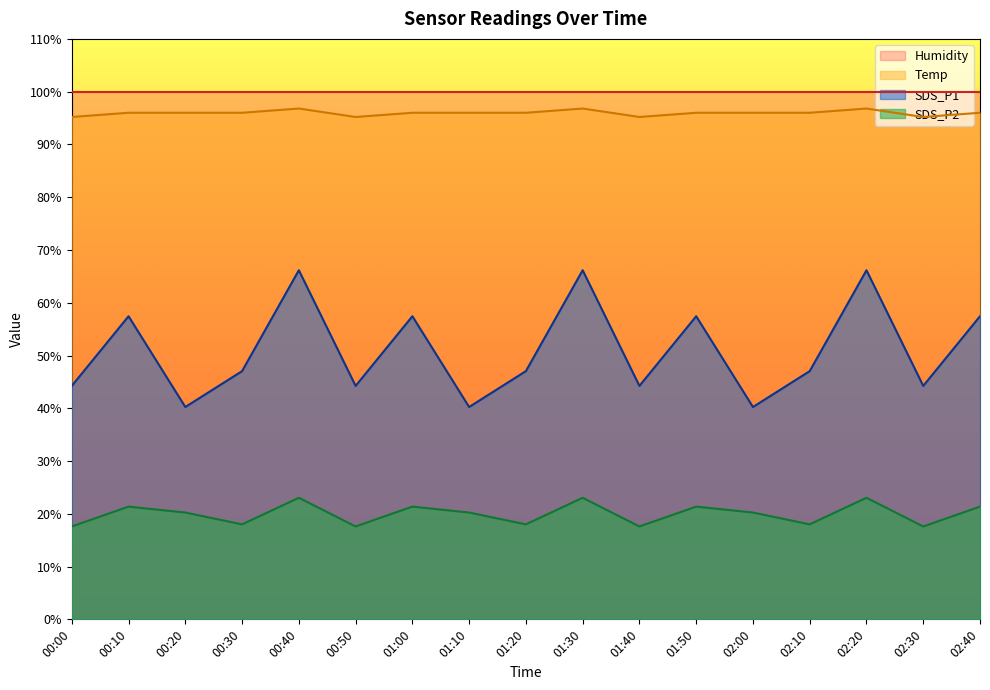

Rank the series at 01:40 from lowest to highest value.

SDS_P2, SDS_P1, Temp, Humidity